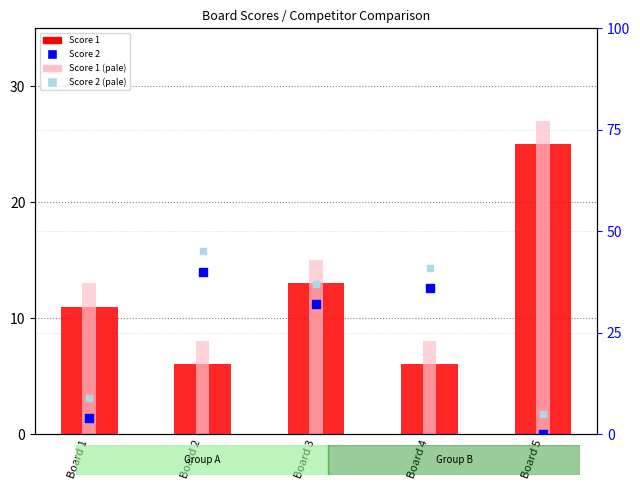

Which series contains the lowest Y value?

Score 2